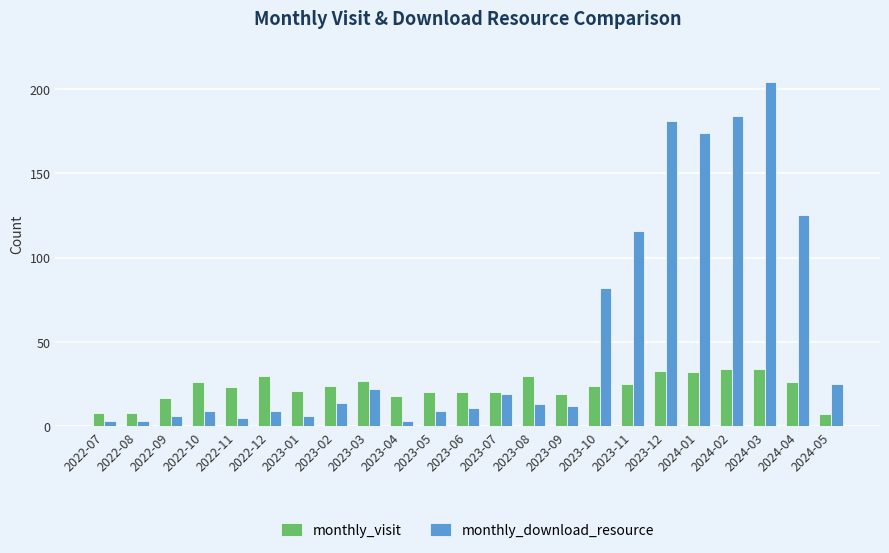

Are the bars horizontal?

No